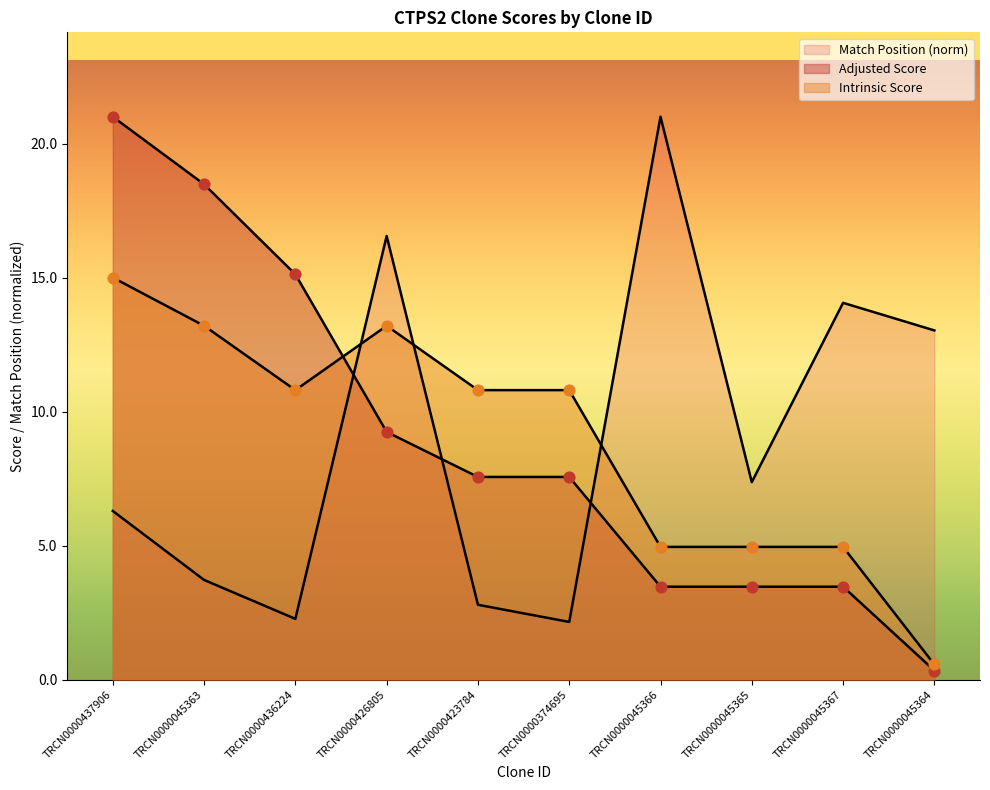

At which category is the sum across all series the highest?

TRCN0000437906